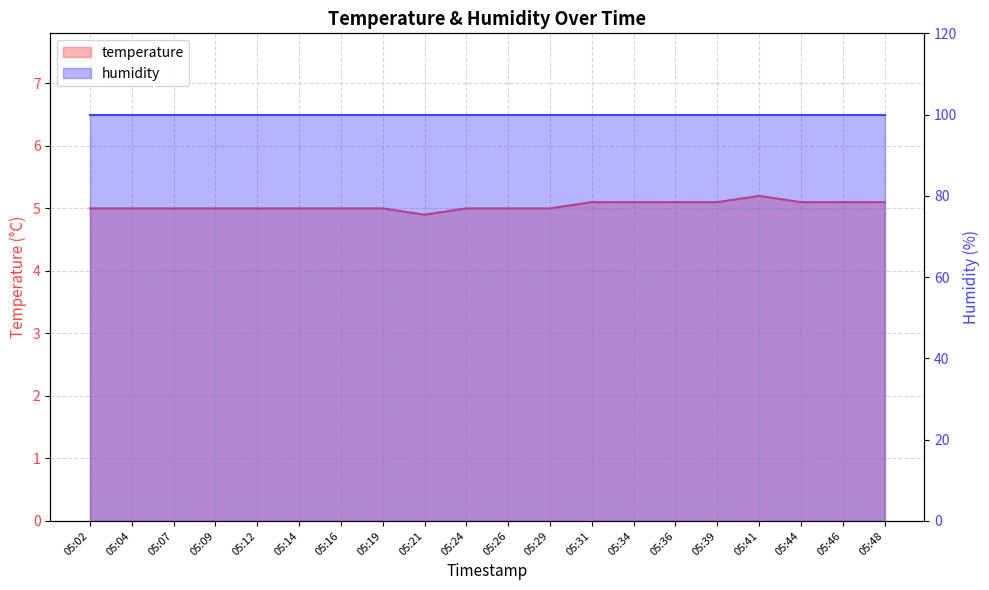

True or false: the data shows 6.6 at 05:04.

False